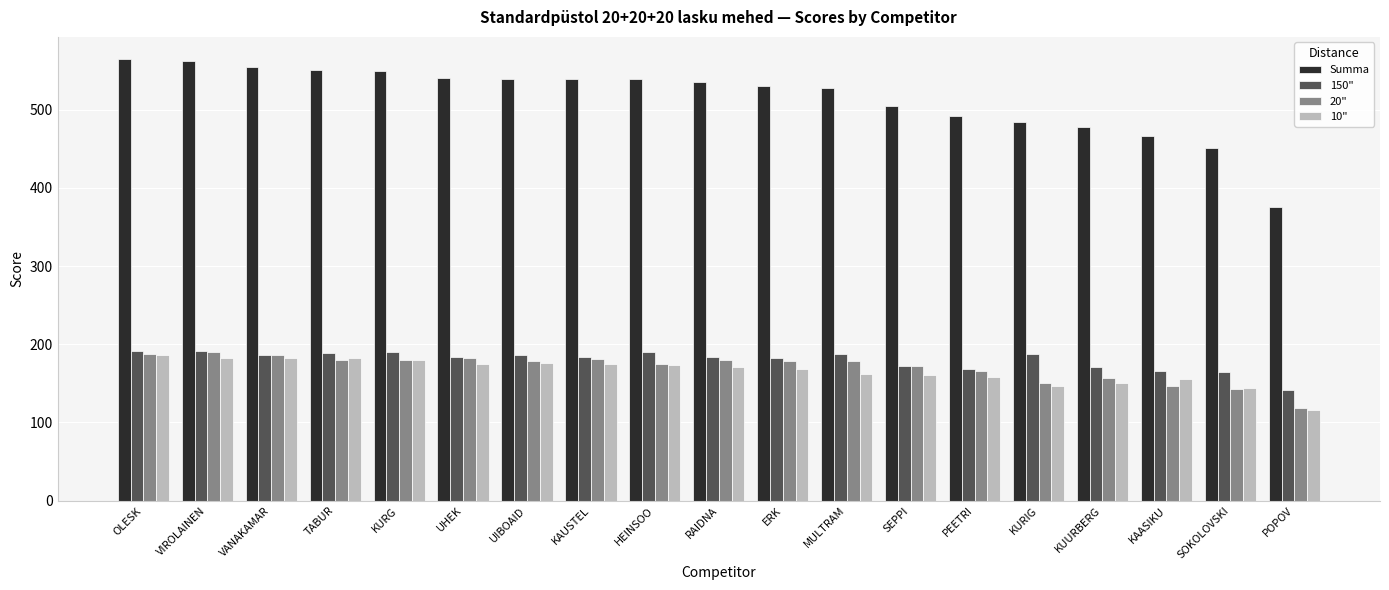

What is the difference between the highest and lowest values at UIBOAID?

364